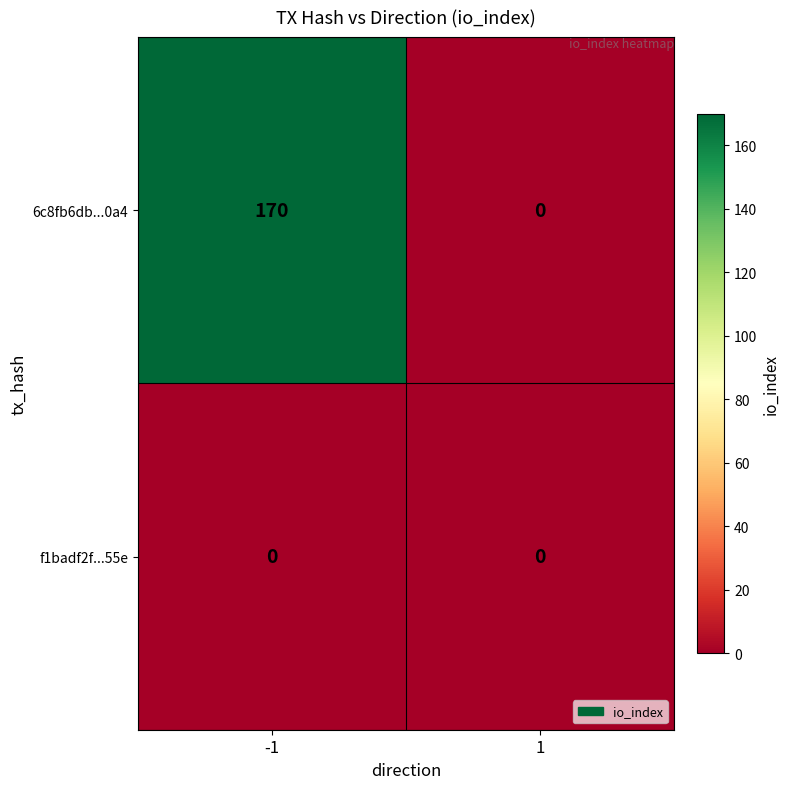

How many data points does each series have?

2